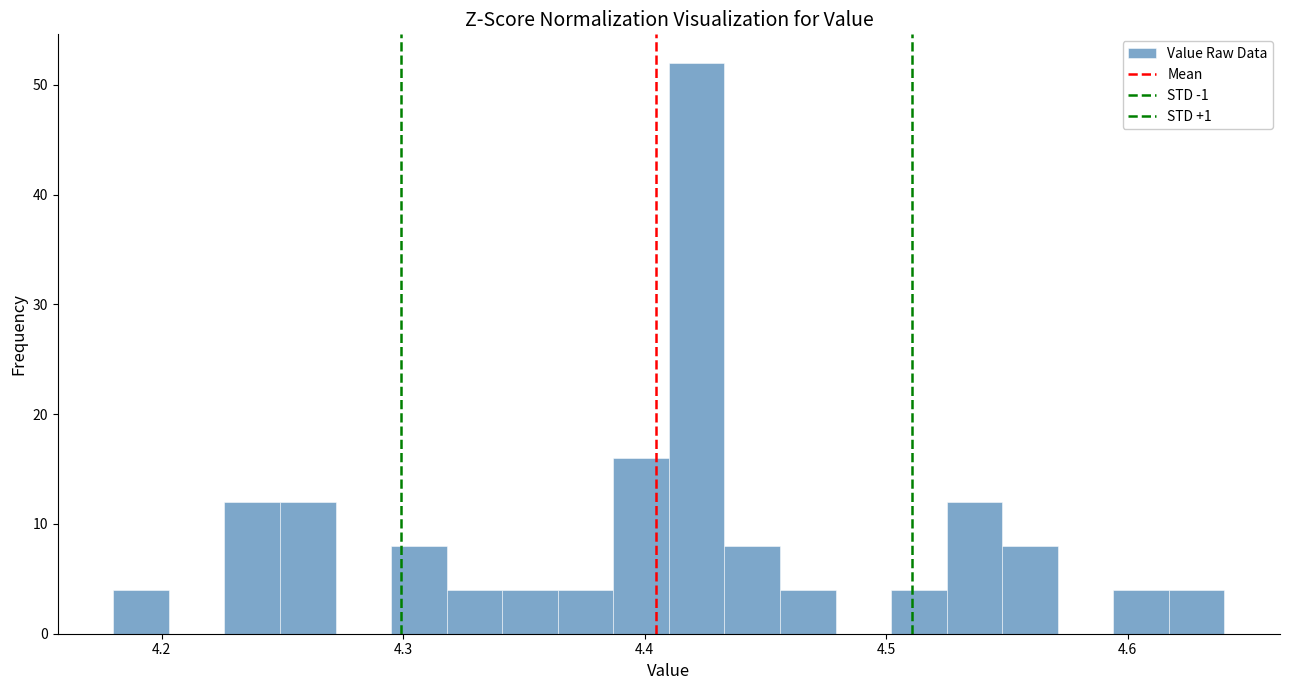

Around what value on the x-axis is the tallest bar? Give the approximate position of its centre, as read against the axis.

4.42